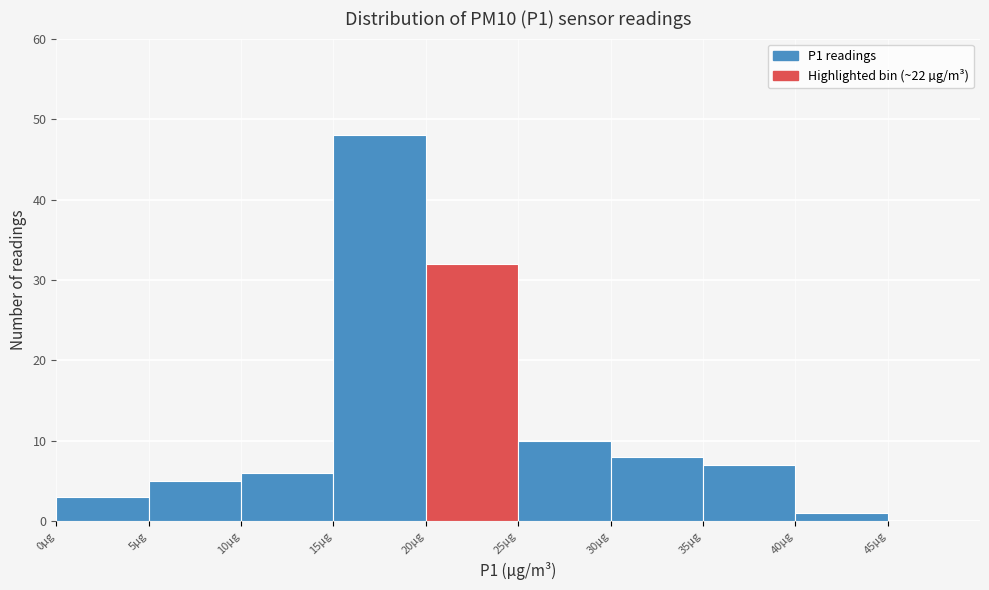

Reading left to right, list every bar in this chart as the range it spans on the x-axis followed by its height. The values are not printed on the chart, so give them approximately, as read against the axis.

0 to 5: 3
5 to 10: 5
10 to 15: 6
15 to 20: 48
20 to 25: 32
25 to 30: 10
30 to 35: 8
35 to 40: 7
40 to 45: 1